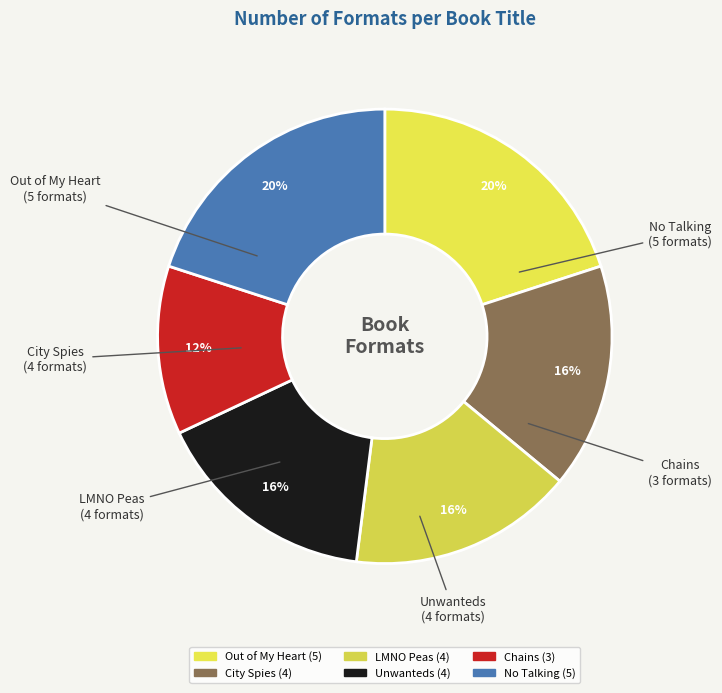

To the nearest percent, what is the difference between the Out of My Heart and LMNO Peas slice percentages?

4%